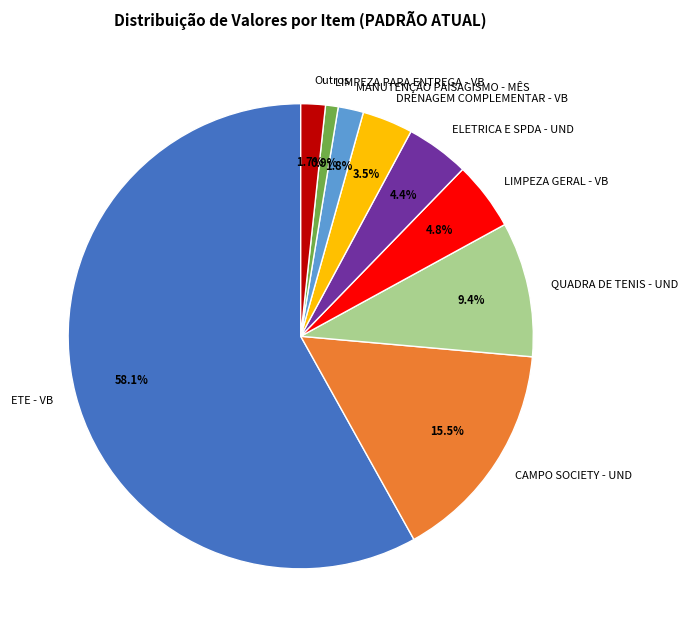

Which slice is the largest?

ETE - VB